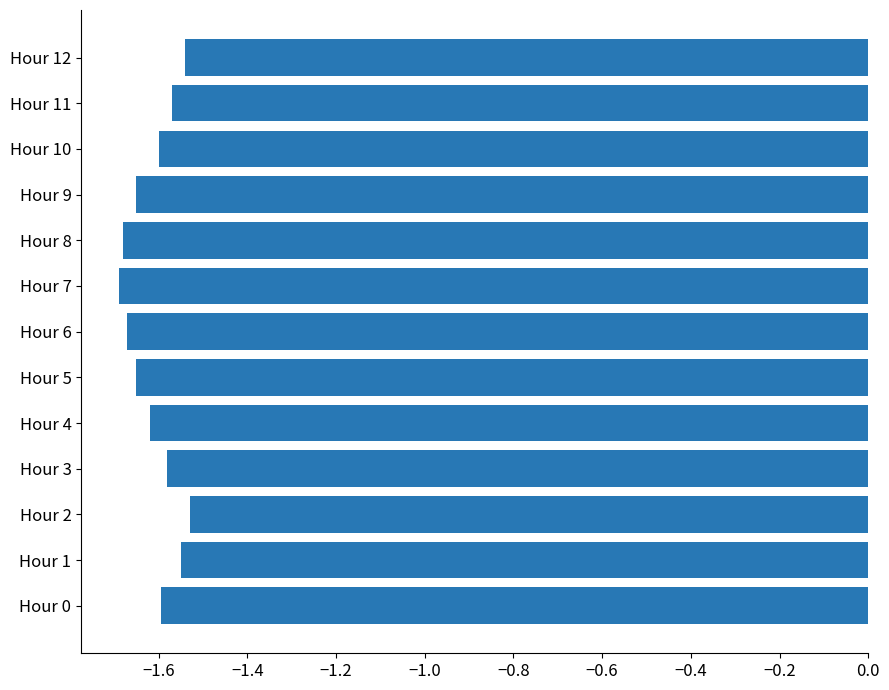

What is the change in value from Hour 5 to Hour 11?

+0.1